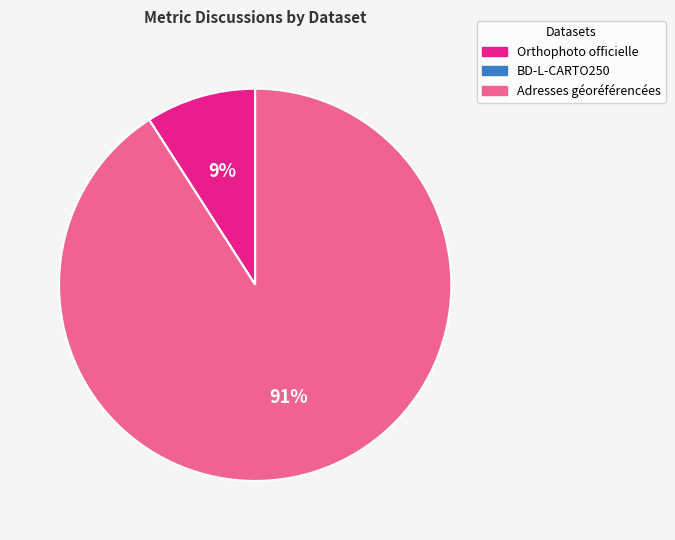

Is it true that Adresses géoréférencées is 91% of the pie?

True